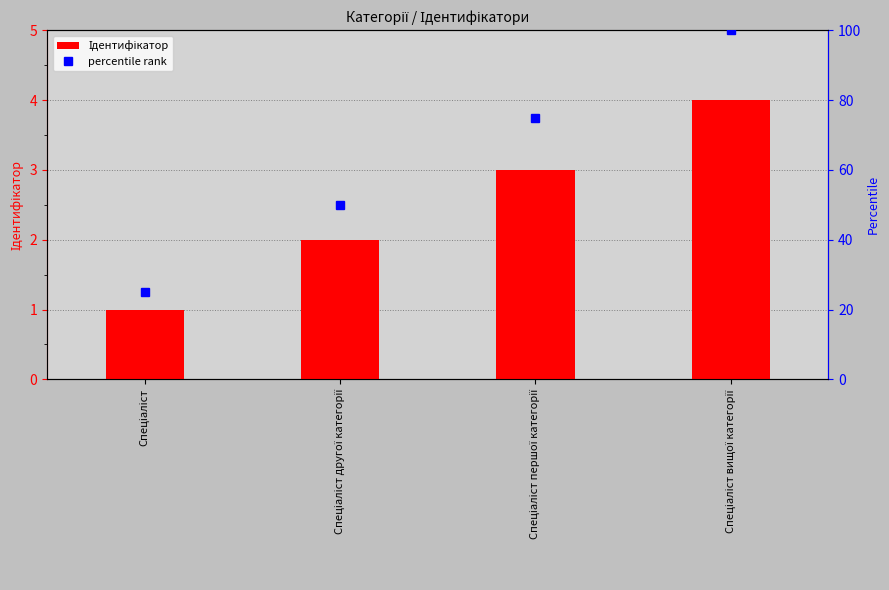

Reading left to right, list all the values displayed in this chart.

Ідентифікатор: 1	2	3	4
percentile rank: 25	50	75	100